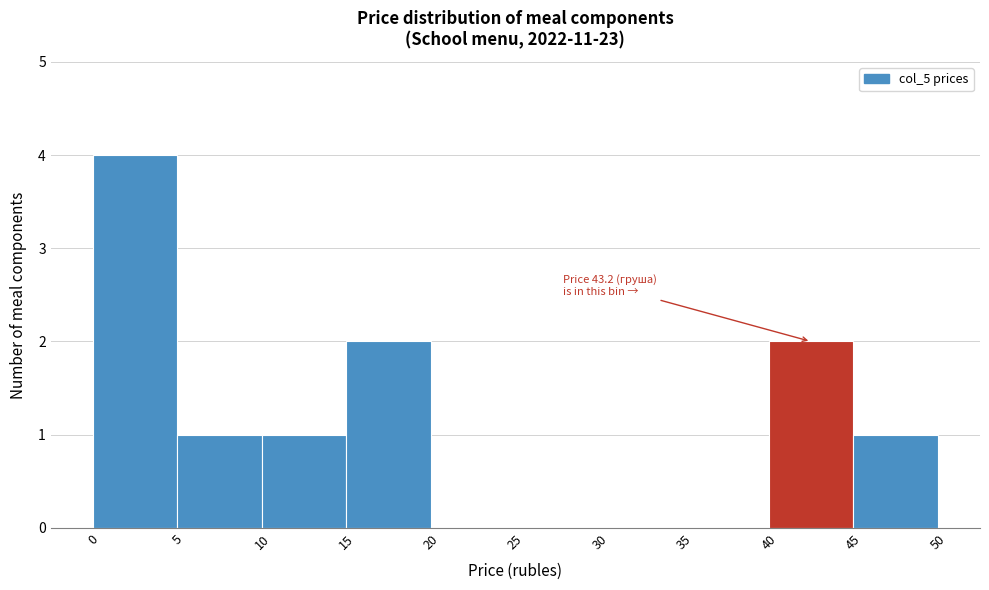

Which range on the x-axis has the tallest bar?

0 to 5